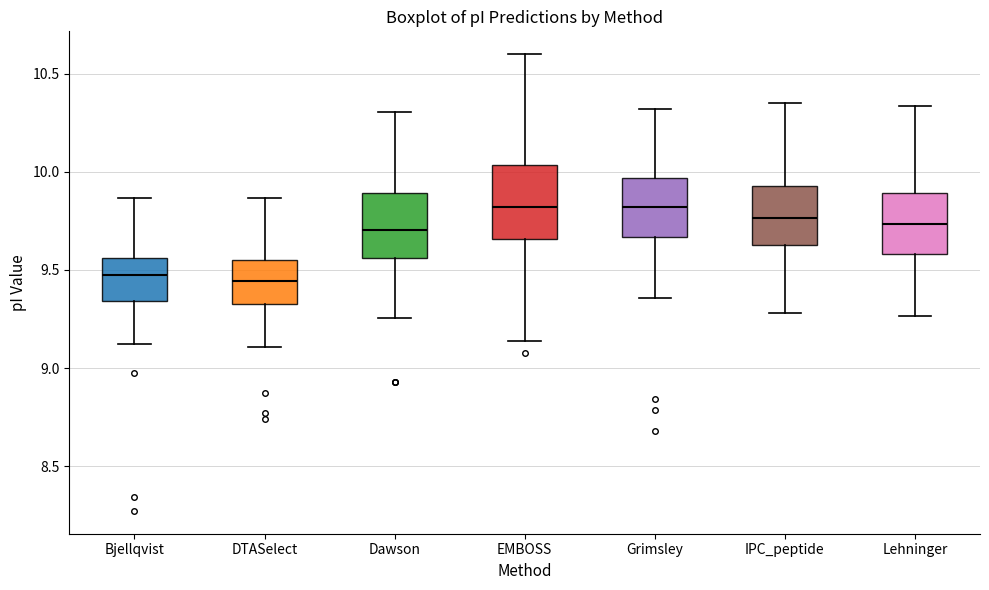

Comparing the boxes themselves (not the whiskers), which one is the tallest?

EMBOSS